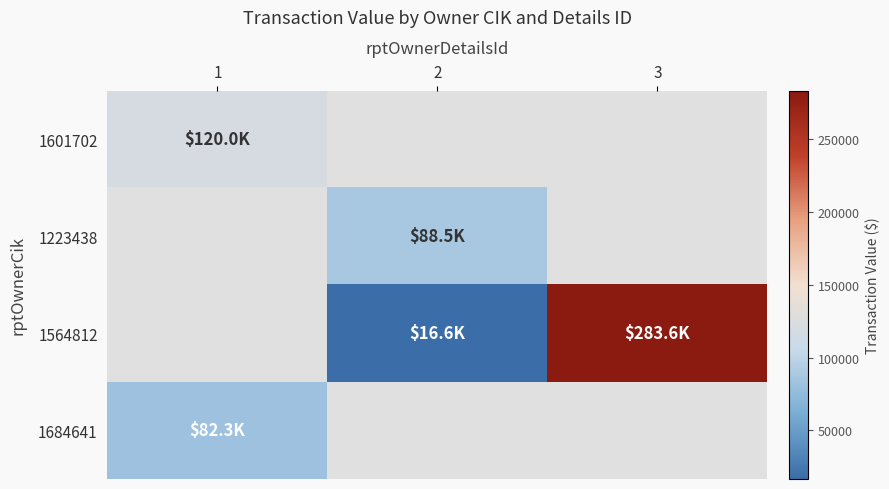

What is the minimum value for 1684641?

82300.0